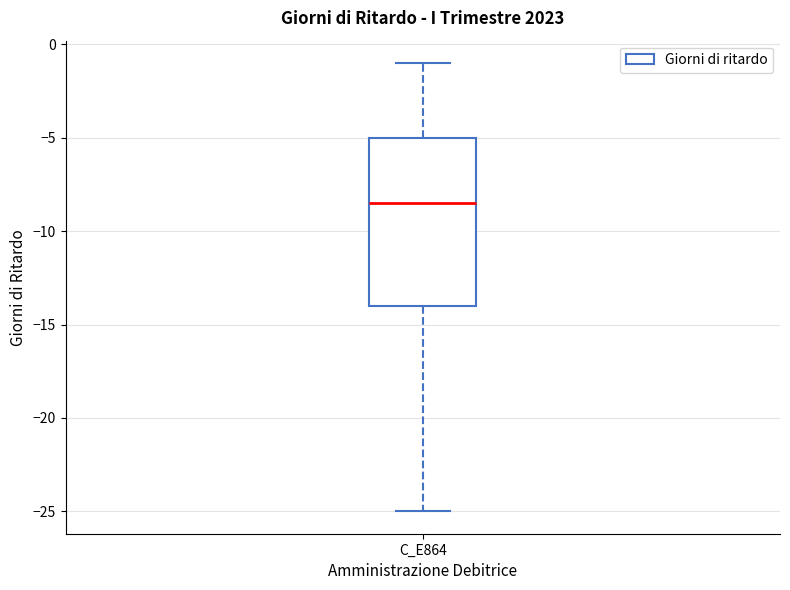

Read this box plot against the y-axis: the position of the median line, the range covered by the box, and the ends of both whiskers. The values are not printed on the chart, so give them approximately, as read against the axis.

median -8.5, box -14.0 to -5.0, whiskers -25.0 to -1.0